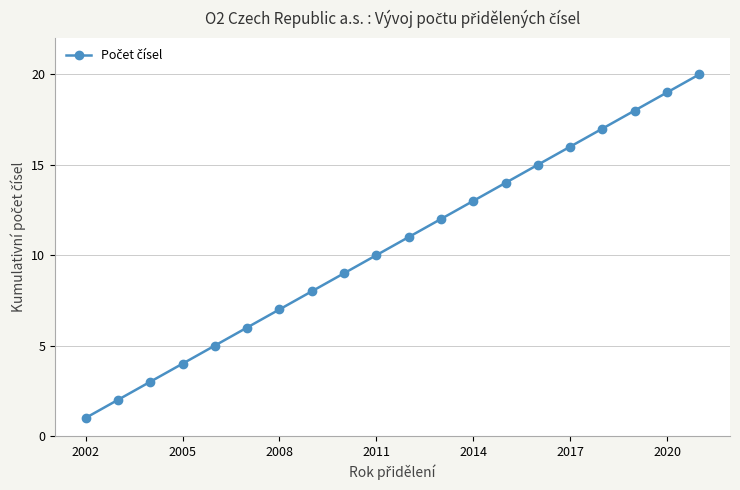

What is the difference between the maximum and second lowest values?

18